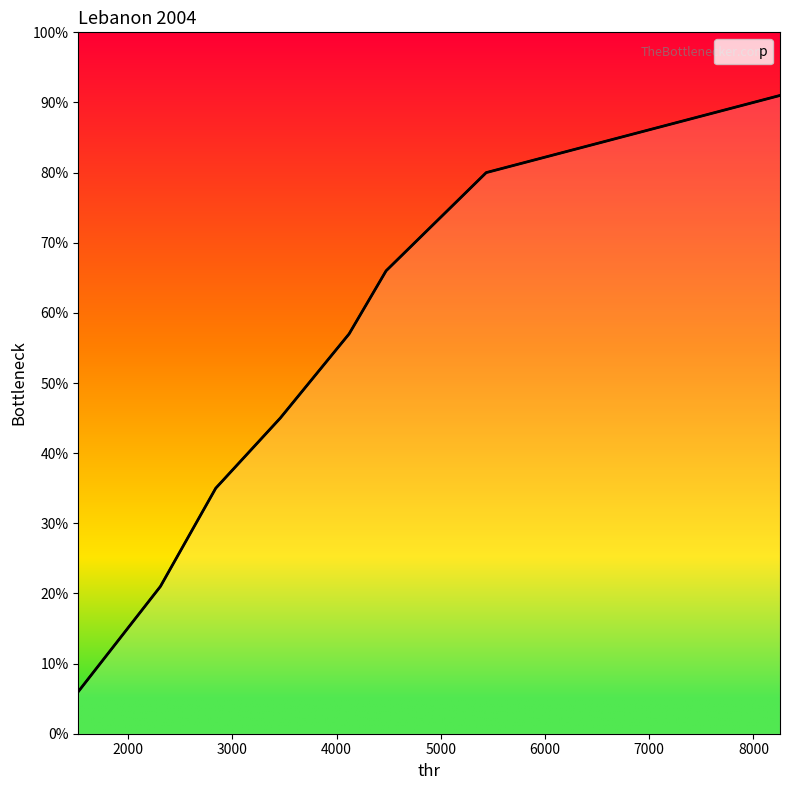

Is this an area chart (filled region under the line)?

Yes